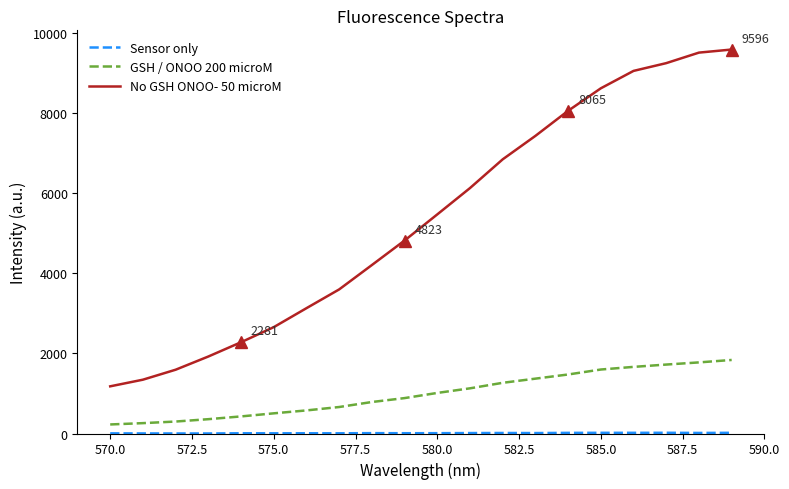

Which series has the largest total across all categories?

No GSH ONOO- 50 microM